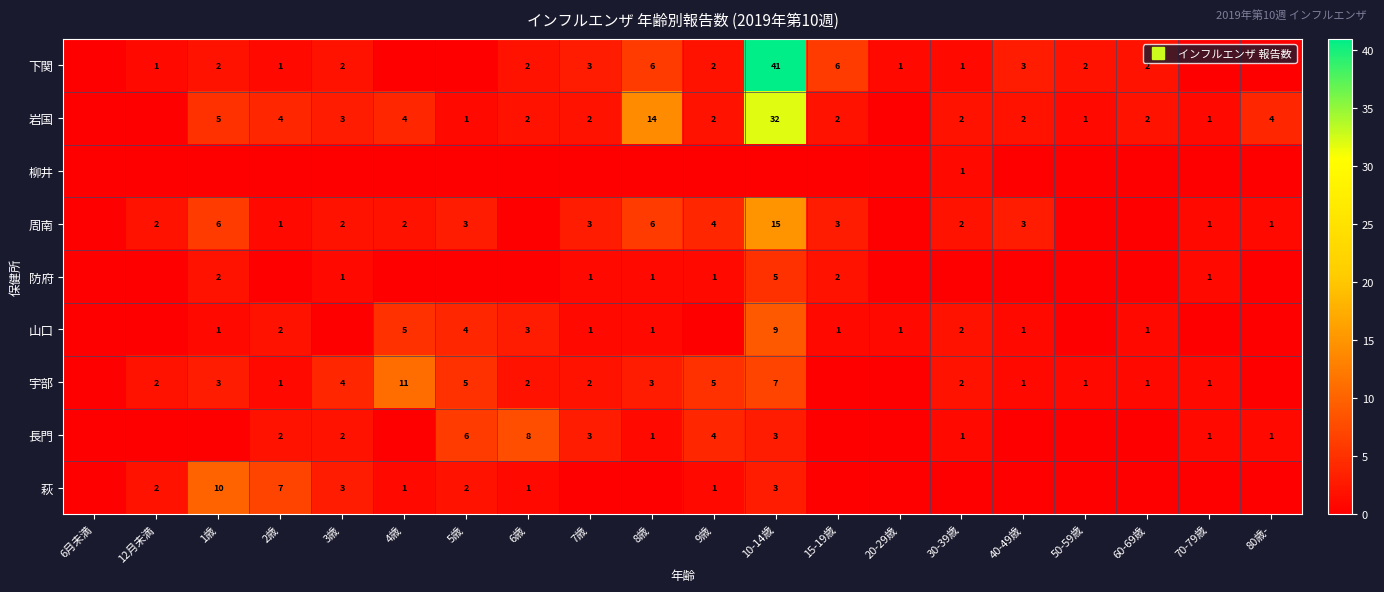

Between 10-14歳 and 50-59歳, which is larger?

10-14歳